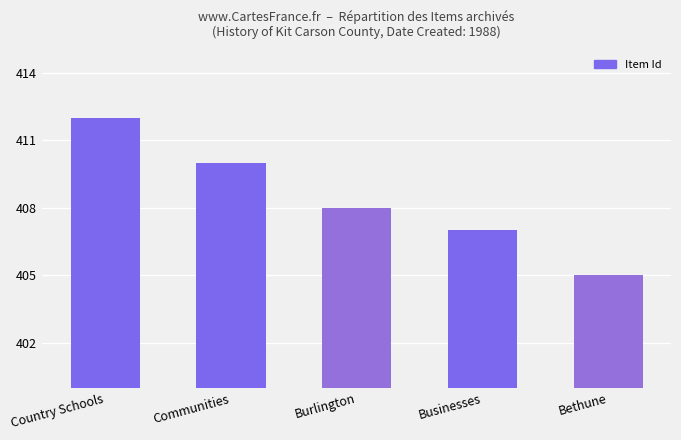

How many distinct data groups are displayed?

1